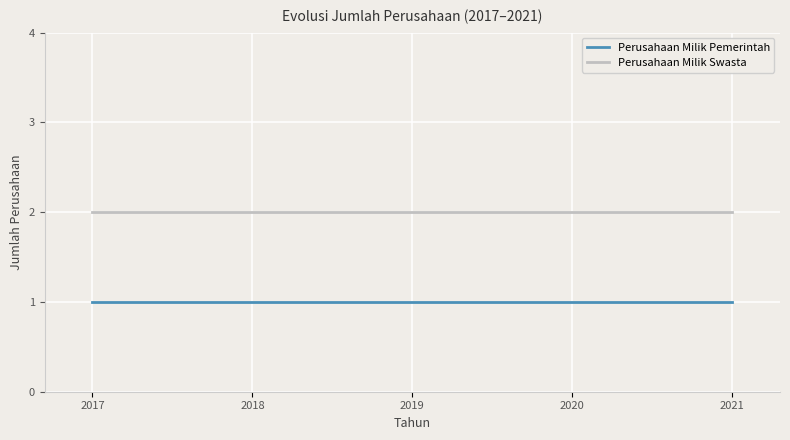

List the series in order of their overall mean, highest first.

Perusahaan Milik Swasta, Perusahaan Milik Pemerintah